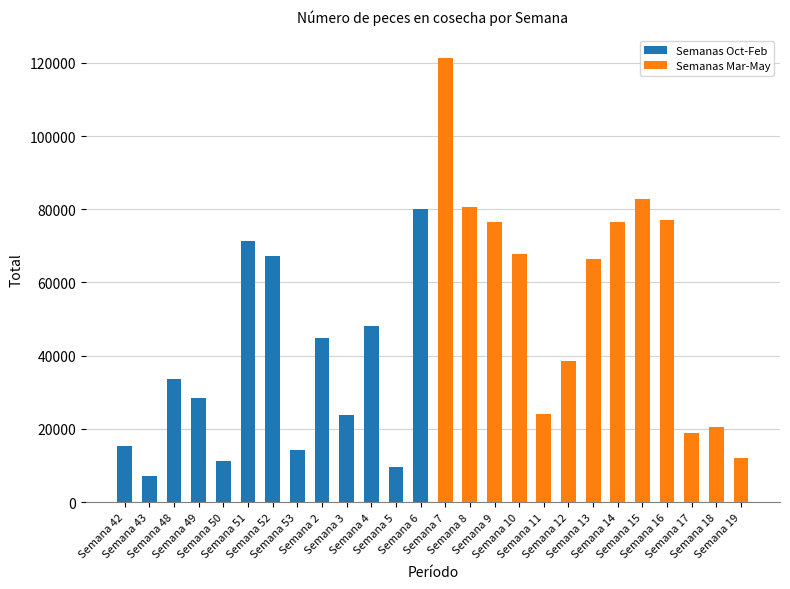

At Semana 49, list the series in order from smallest to largest.

Semanas Oct-Feb, Semanas Mar-May